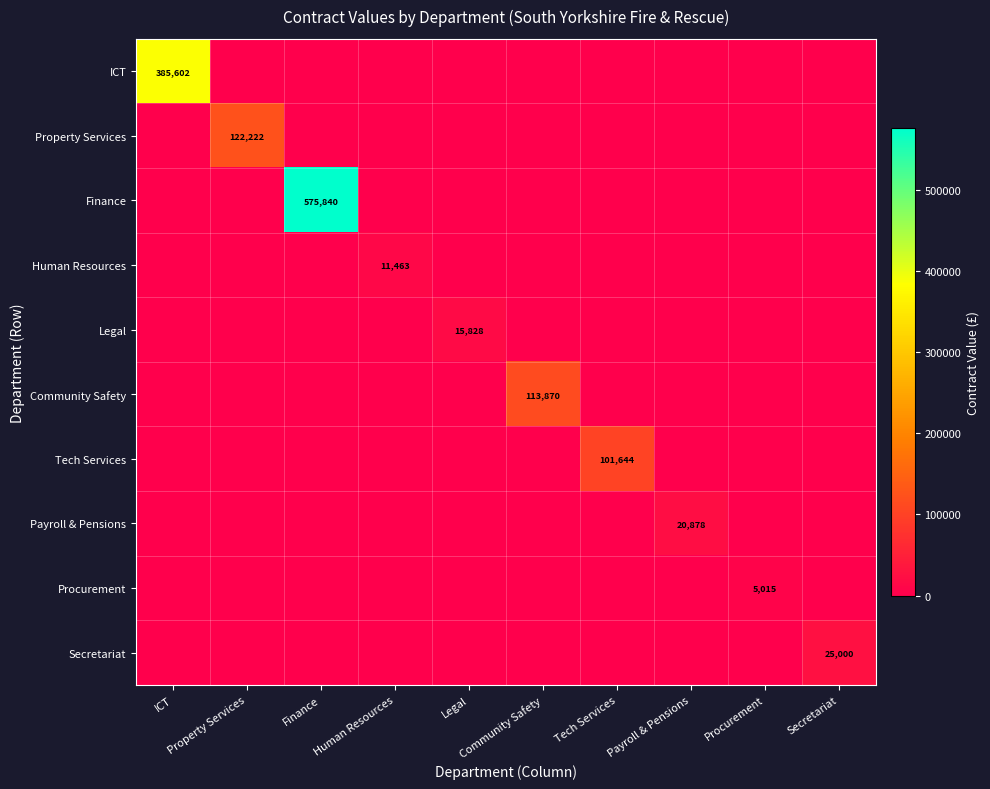

At which label is Community Safety closest to 56934?

ICT